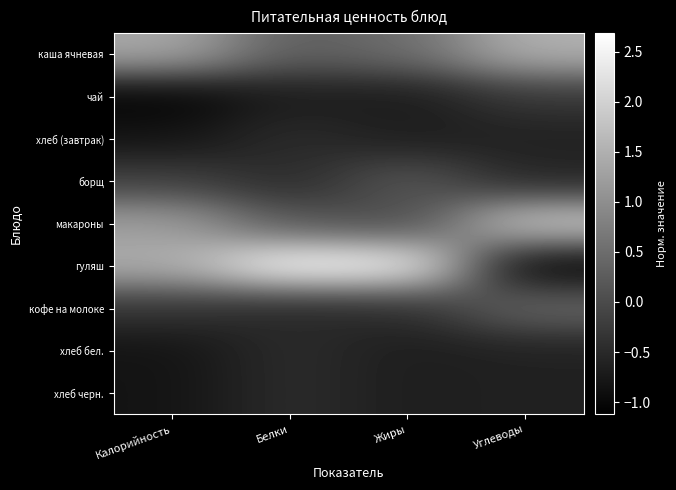

Which series has the widest spread of values?

гуляш